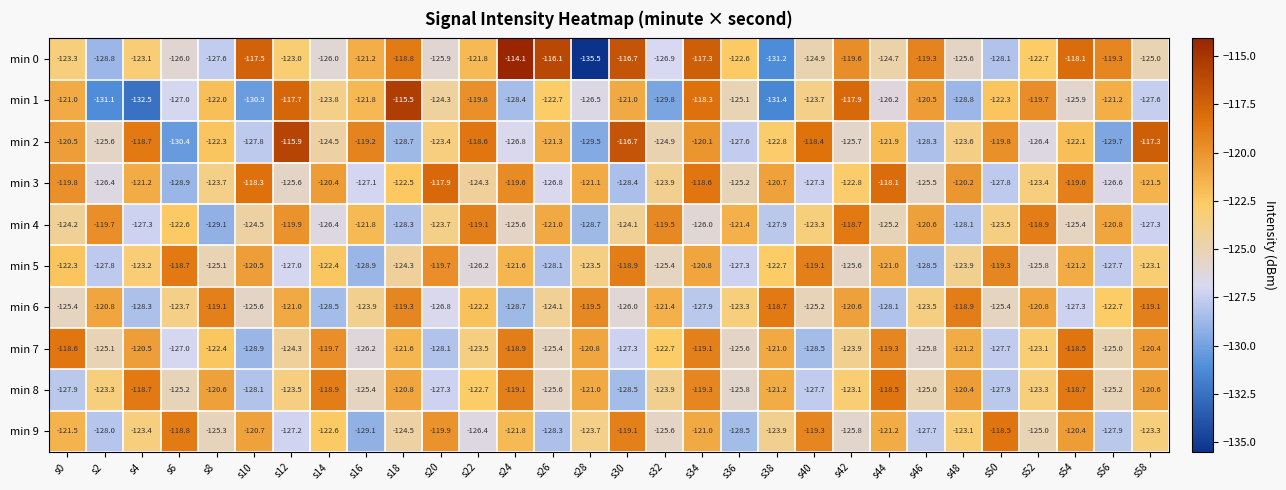

At which label does min 6 first exceed -123?

s2